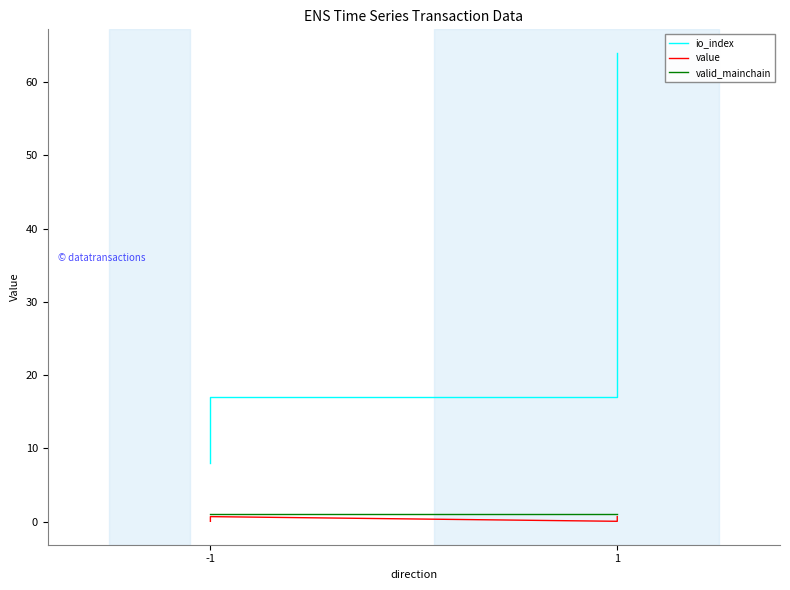

True or false: io_index and valid_mainchain intersect in this chart.

False